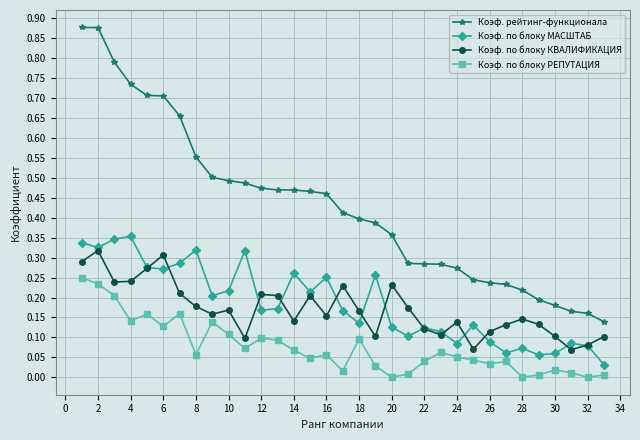

True or false: Коэф. по блоку МАСШТАБ has more than 2 points higher than both neighbors.

True